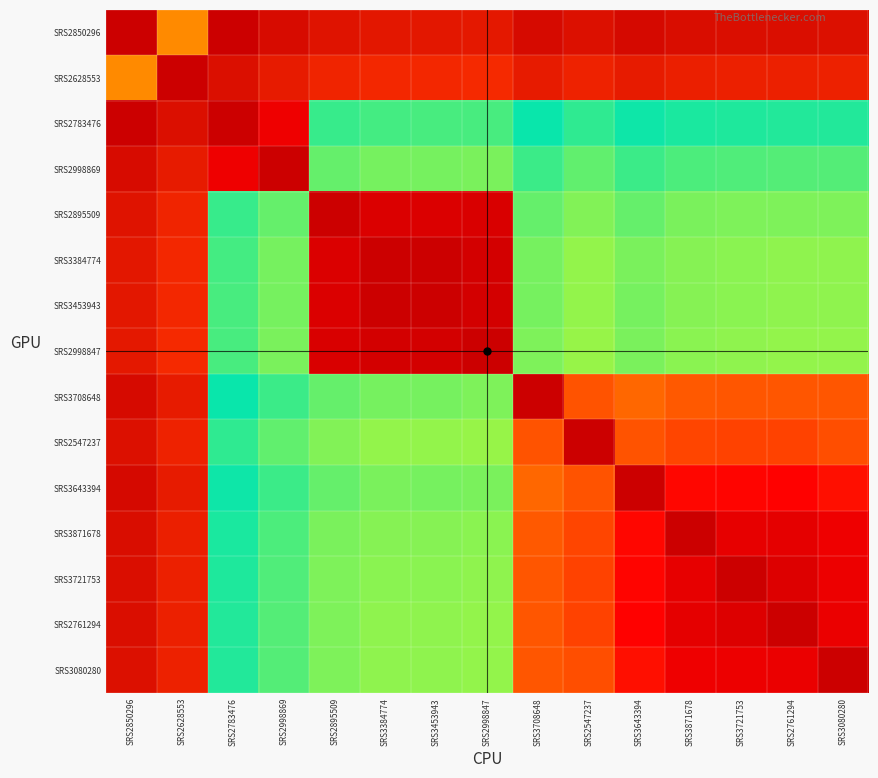

At SRS2850296, list the series in order from largest to smallest.

SRS2783476, SRS3643394, SRS3708648, SRS2998869, SRS3871678, SRS3721753, SRS2761294, SRS2547237, SRS3080280, SRS2895509, SRS3384774, SRS3453943, SRS2998847, SRS2628553, SRS2850296